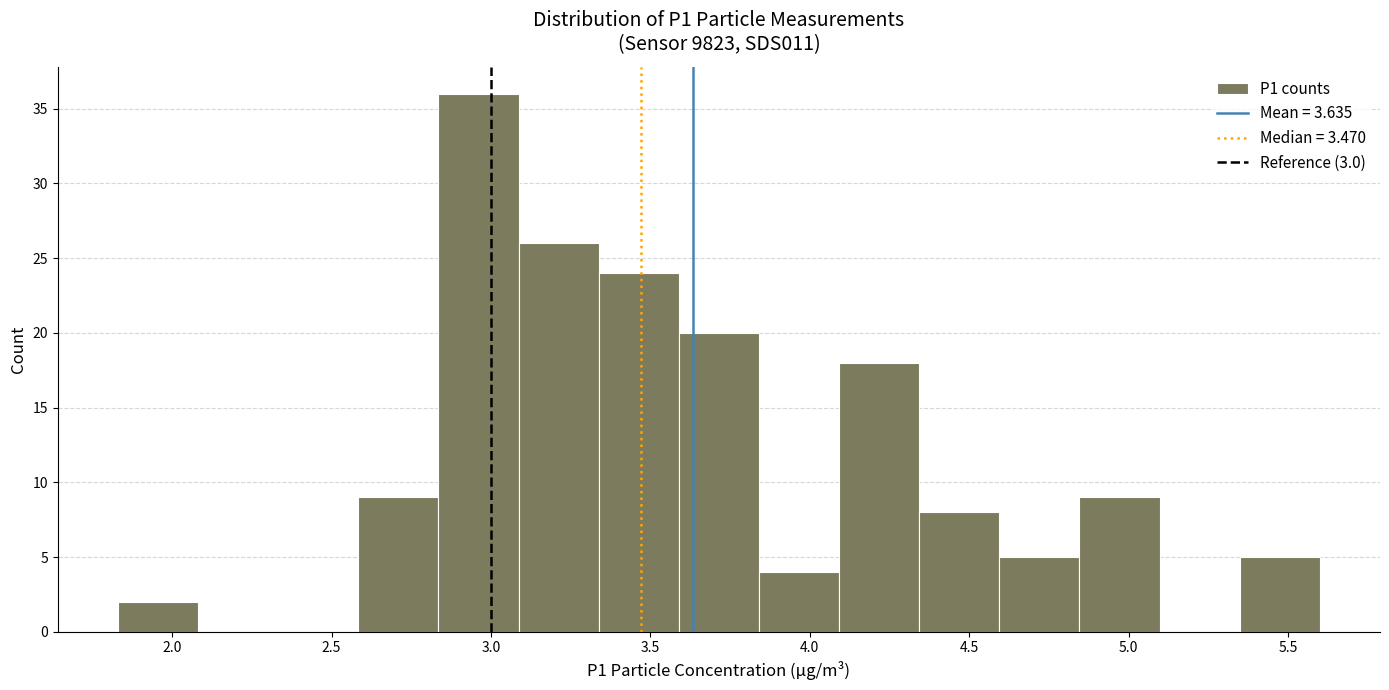

What is the height of the bar covering 3.60 to 3.85 on the x-axis? Neither the bar edges nor the heights are printed on the chart, so give them approximately, as read against the axes.

20